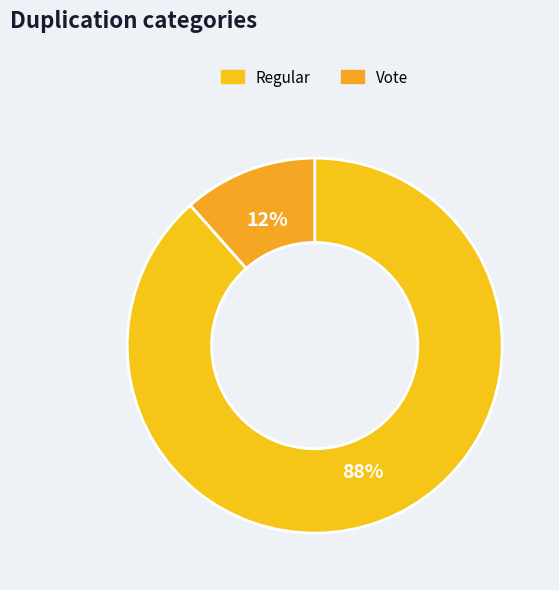

Is there any slice that represents more than half of the pie?

Yes